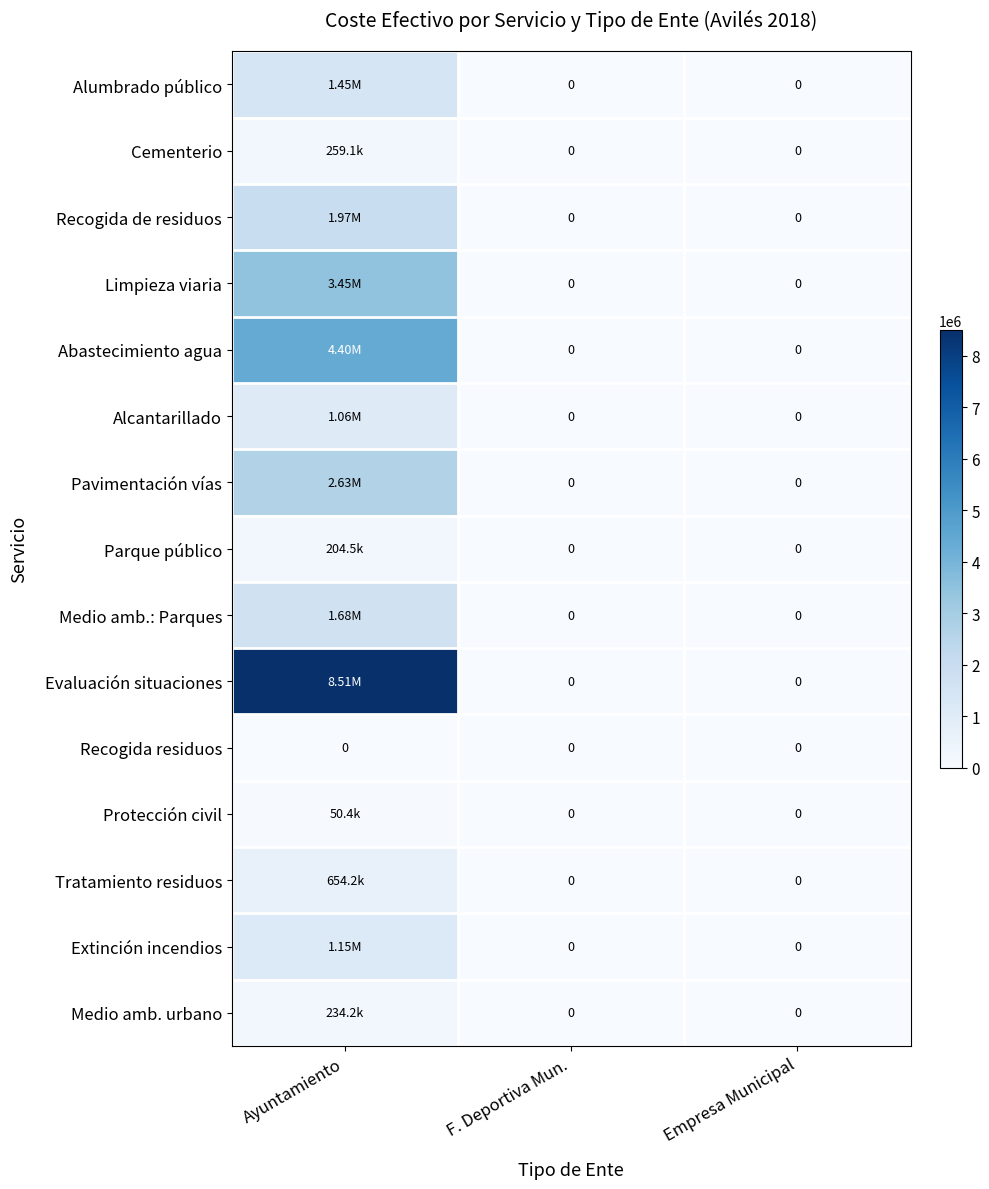

What is the difference between the highest and lowest values at Ayuntamiento?

8509080.4